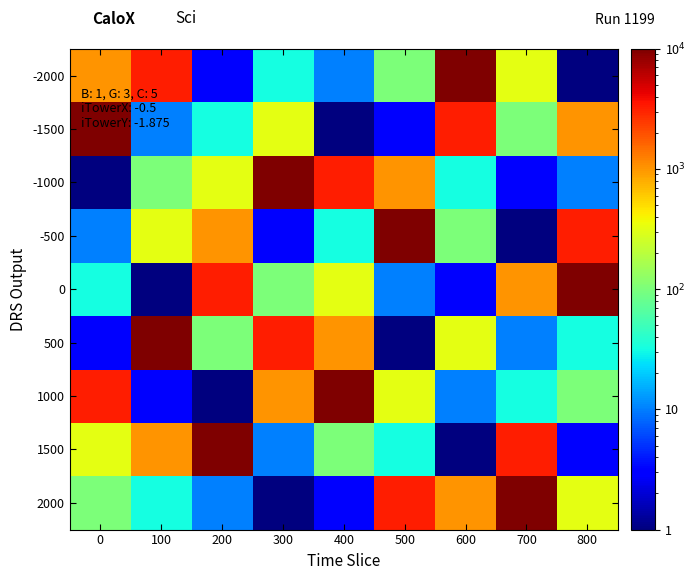

Which category has the highest value across all series?

600